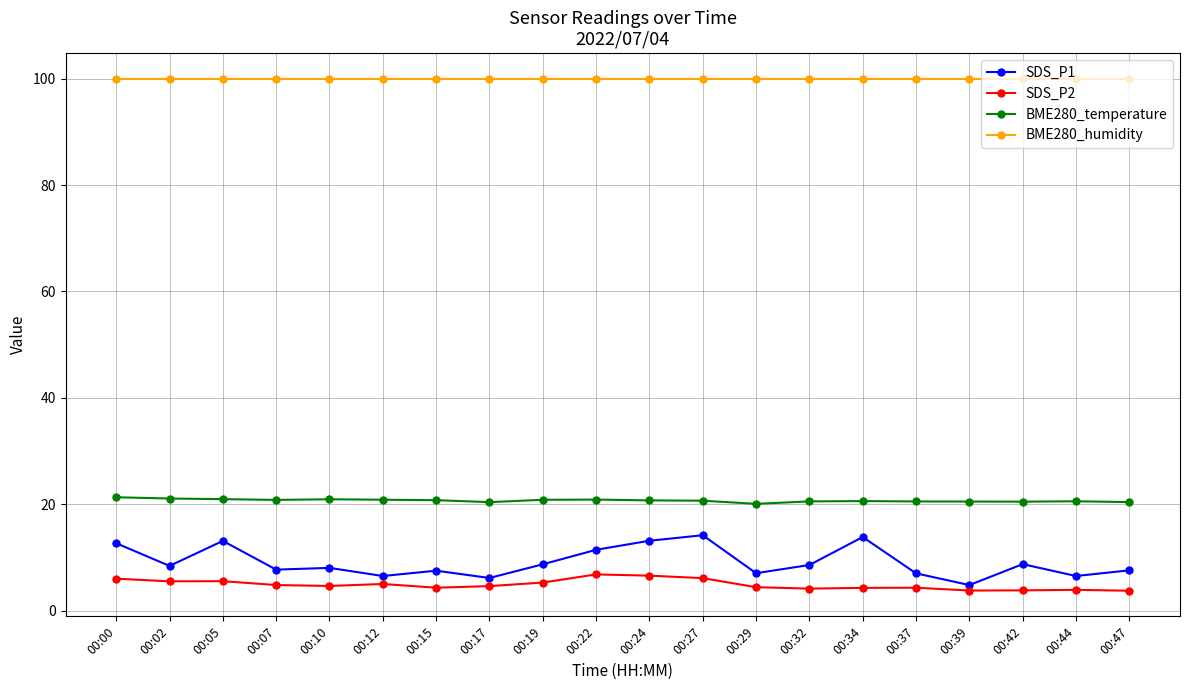

True or false: SDS_P2 and BME280_humidity cross at least once.

False